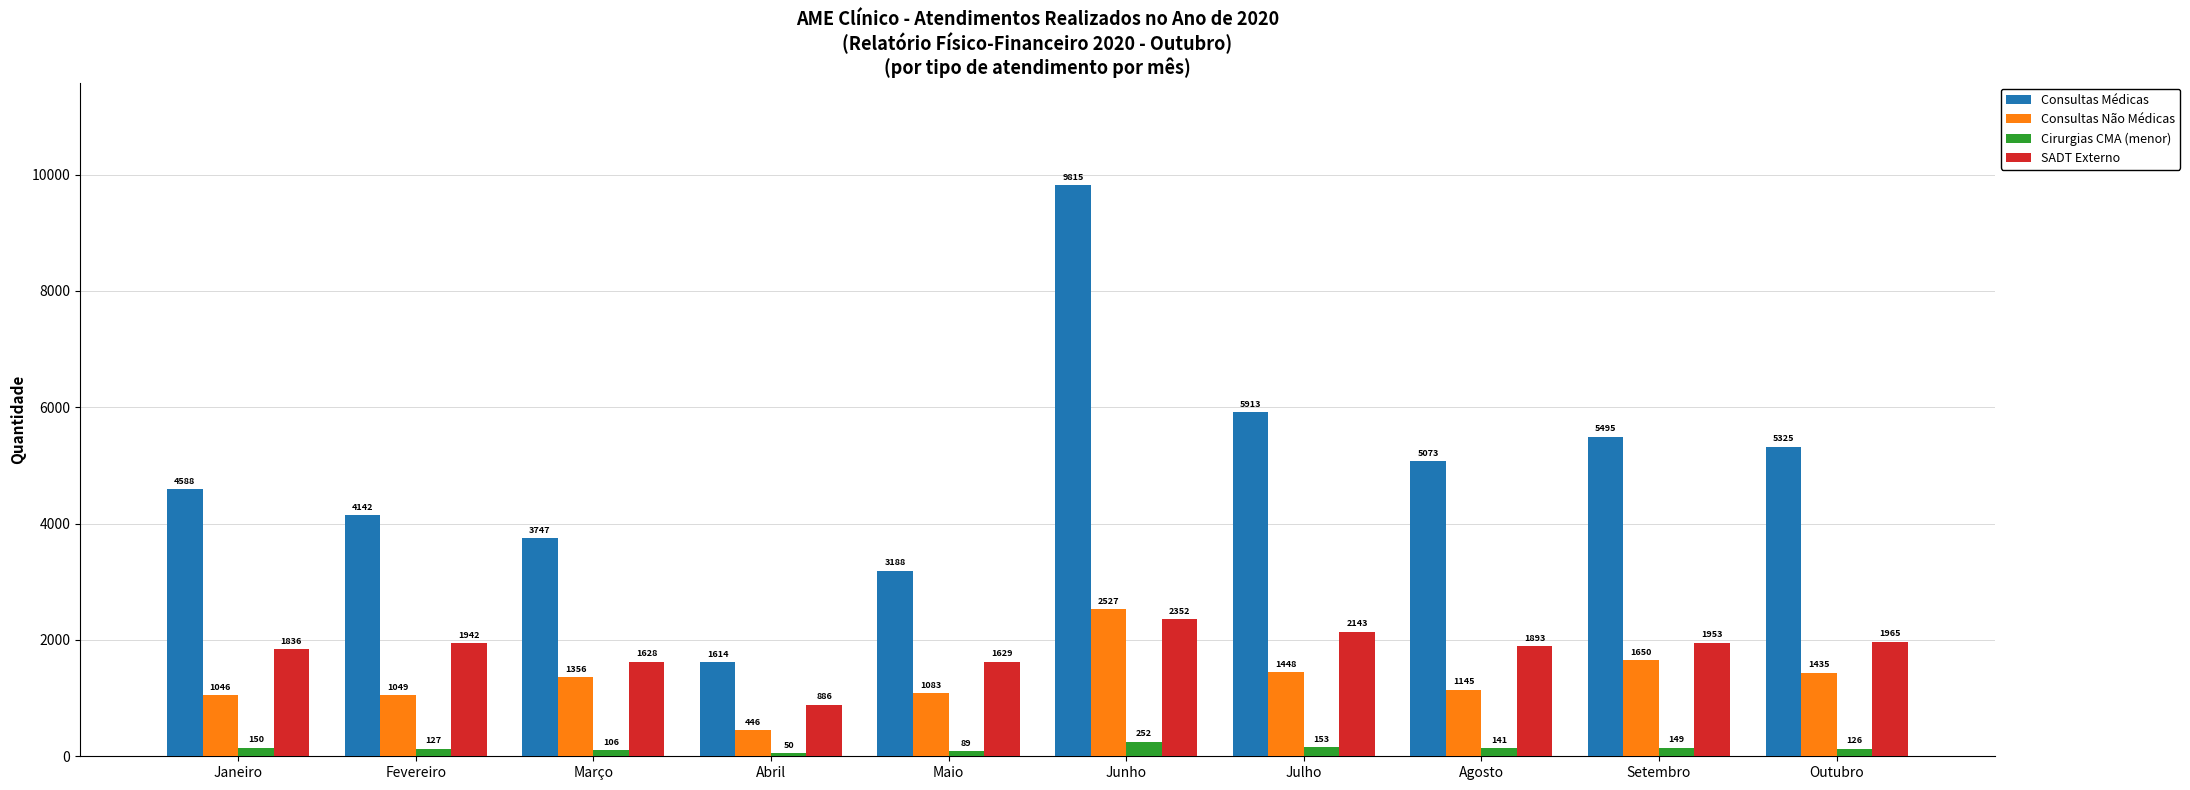

Rank the categories by Cirurgias CMA (menor) value from lowest to highest.

Abril, Maio, Março, Outubro, Fevereiro, Agosto, Setembro, Janeiro, Julho, Junho